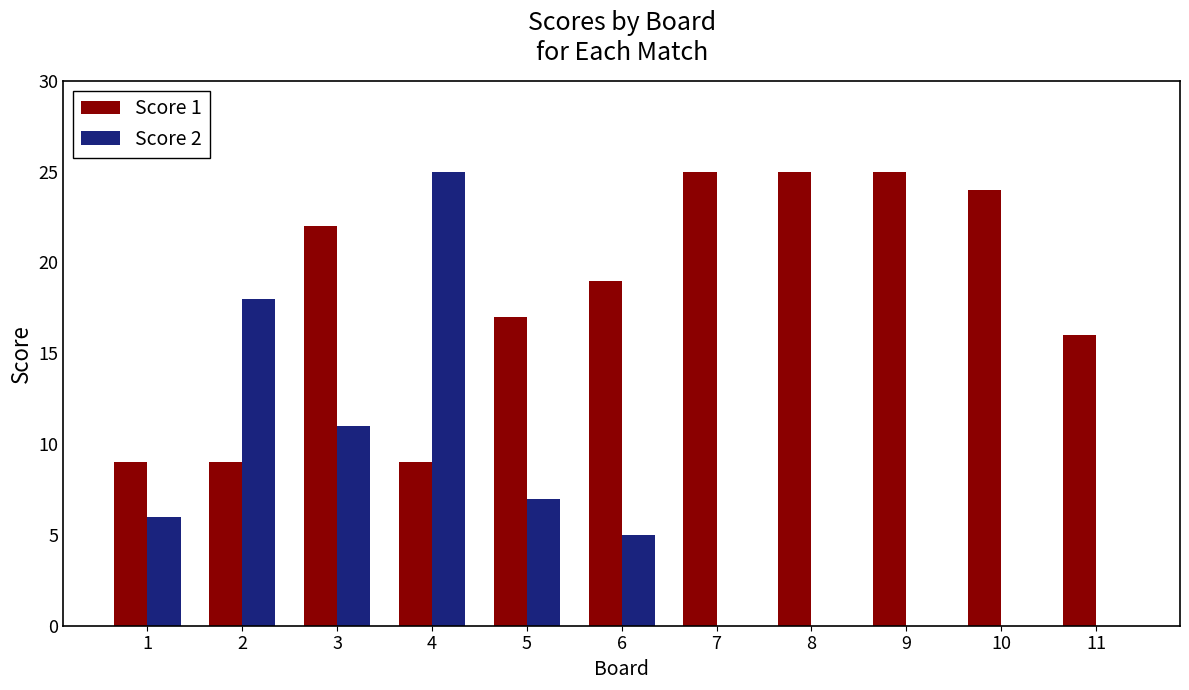

What is the sum of the Score 2 values at 1 and 3?

17